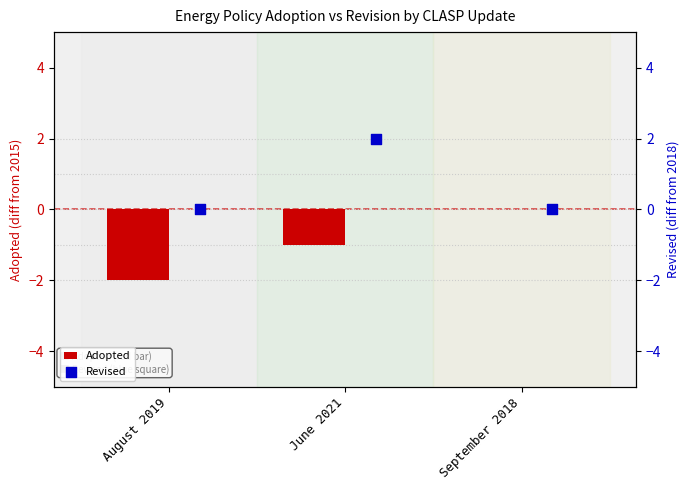

What is the sum of the Adopted values at August 2019 and June 2021?

-3